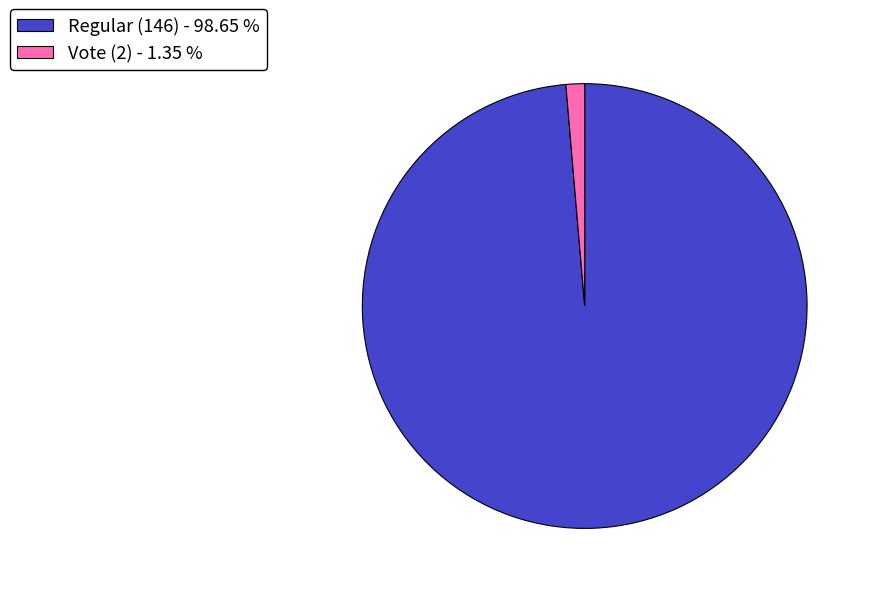

Which has a higher value, Regular (146) - 98.65 % or Vote (2) - 1.35 %?

Regular (146) - 98.65 %